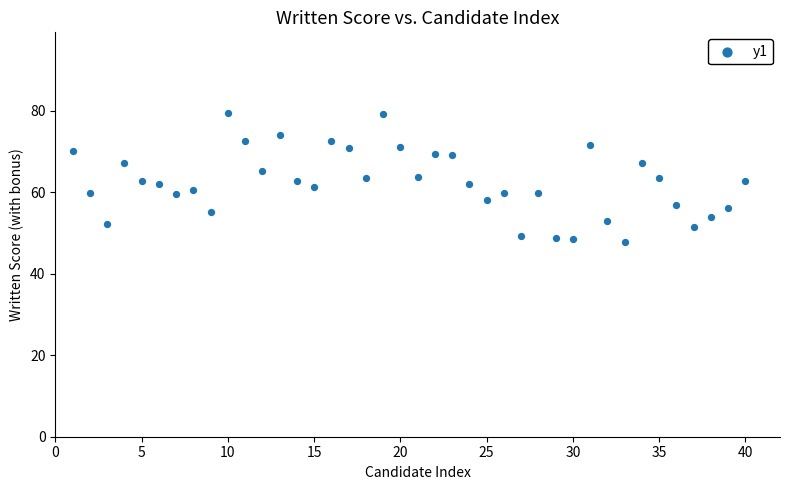

What is the range of Y values (max minus min)?

31.7